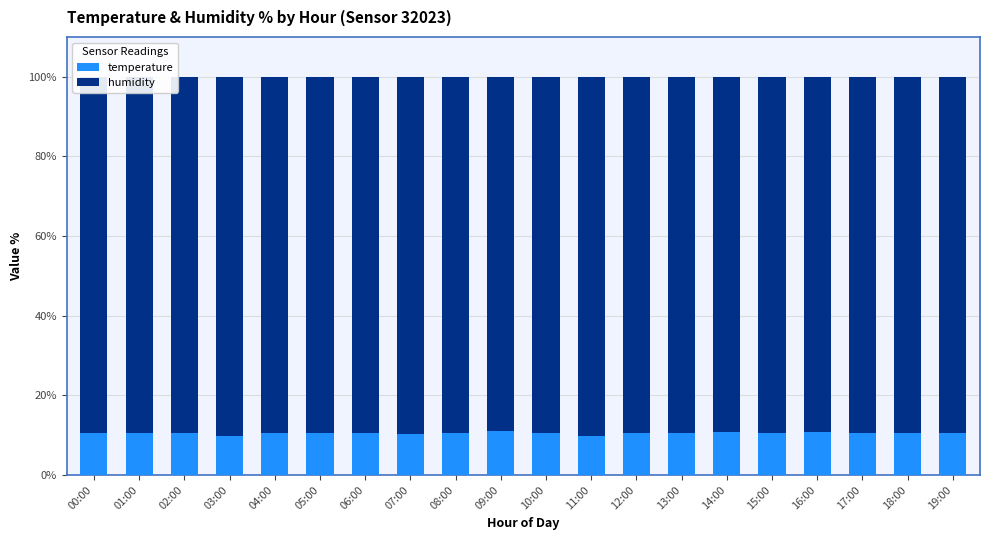

What is the lowest value of the temperature series?

9.8